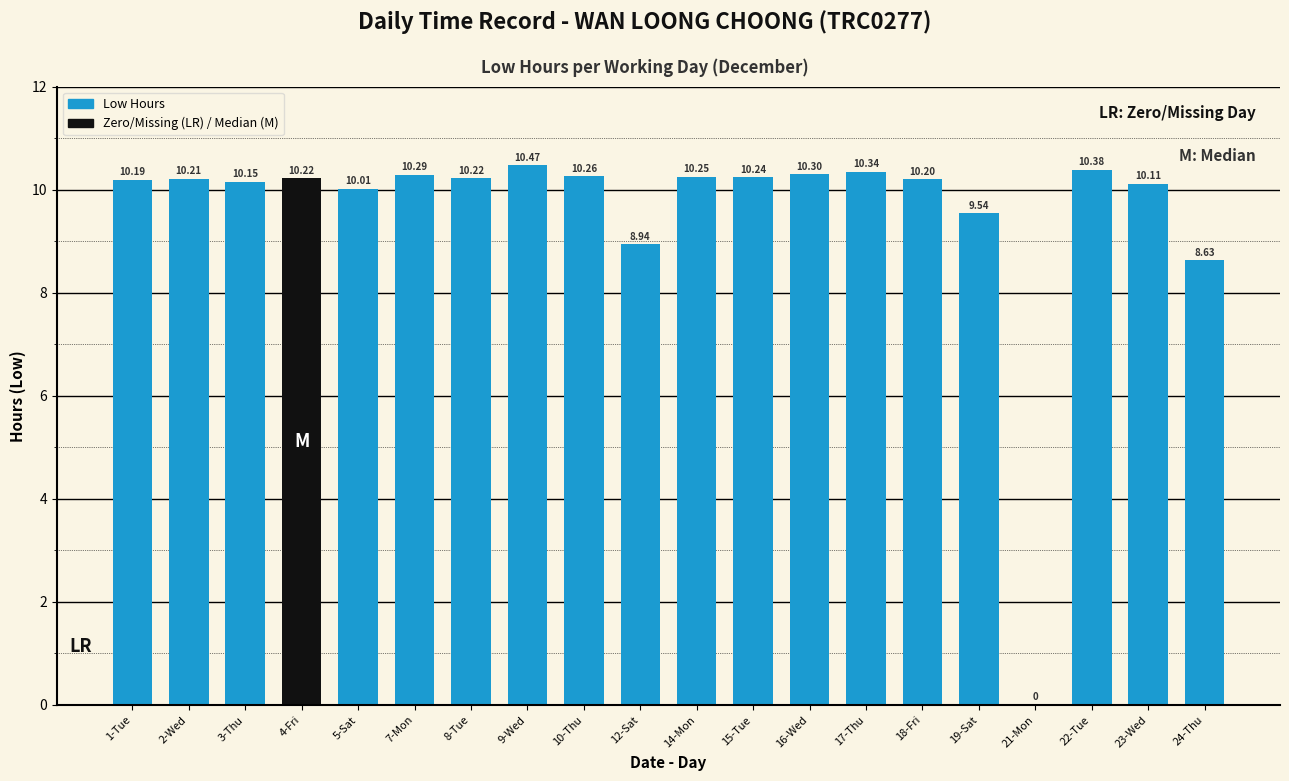

True or false: the data shows 5.0 at 7-Mon.

False